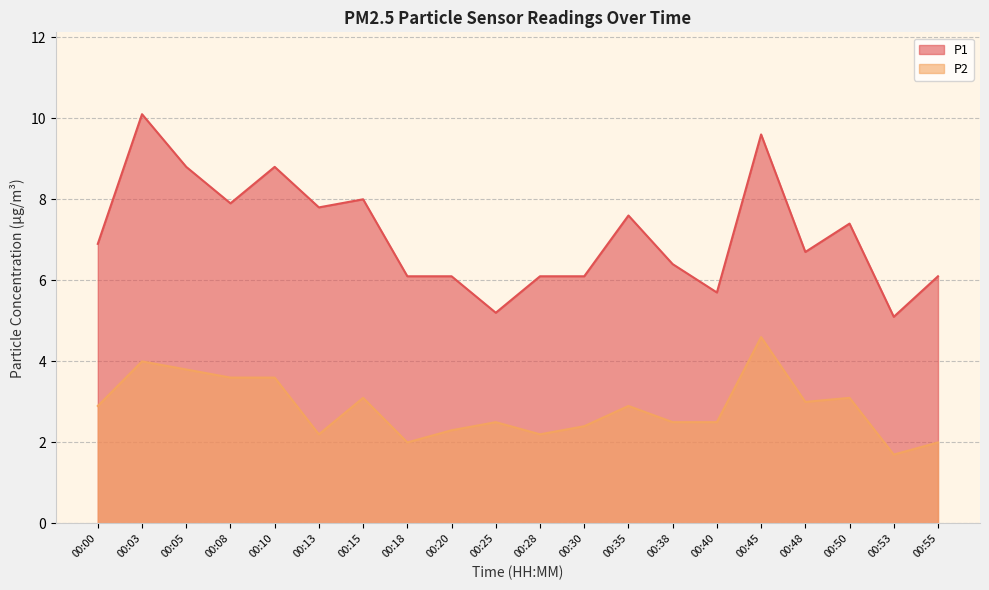

True or false: P2 and P1 cross at least once.

False